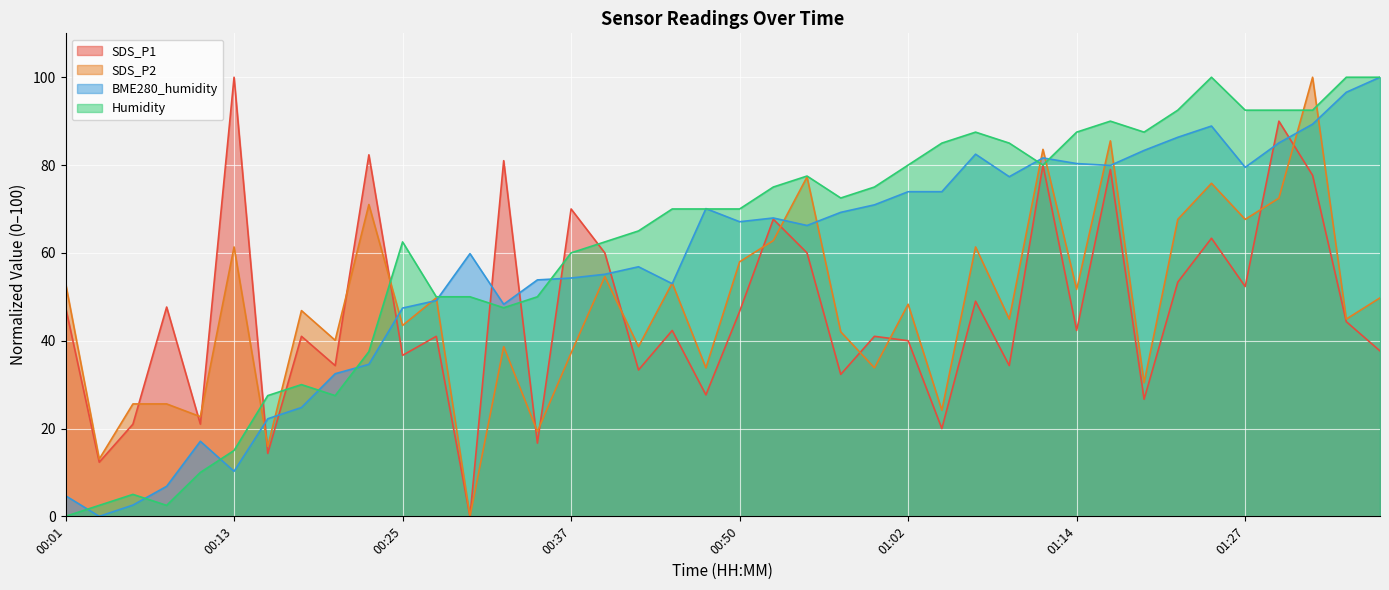

What is the greatest value displayed?

100.0